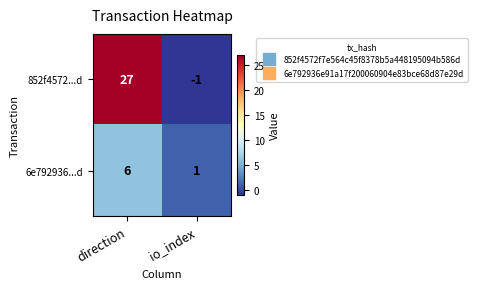

At how many categories does at least one series exceed 0?

2